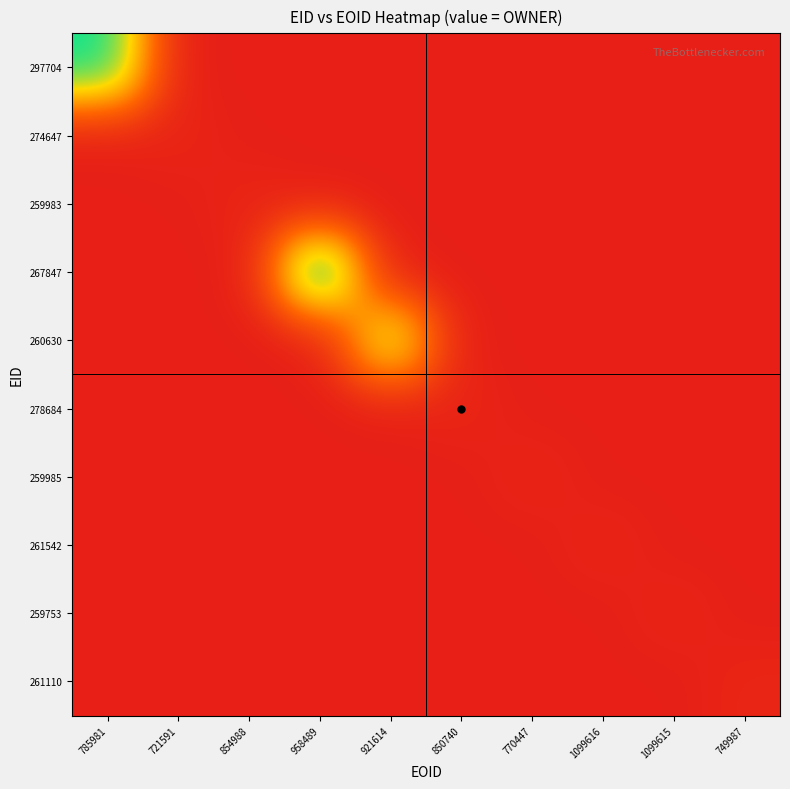

What is the difference between the highest and lowest values at 958489?

207922